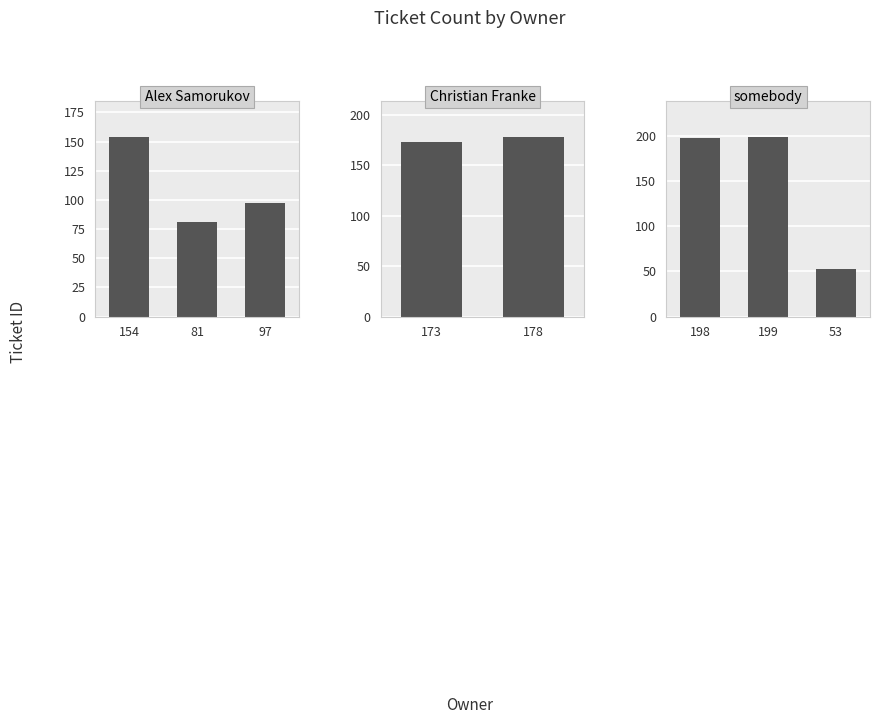

Count the number of categories in the chart.

3